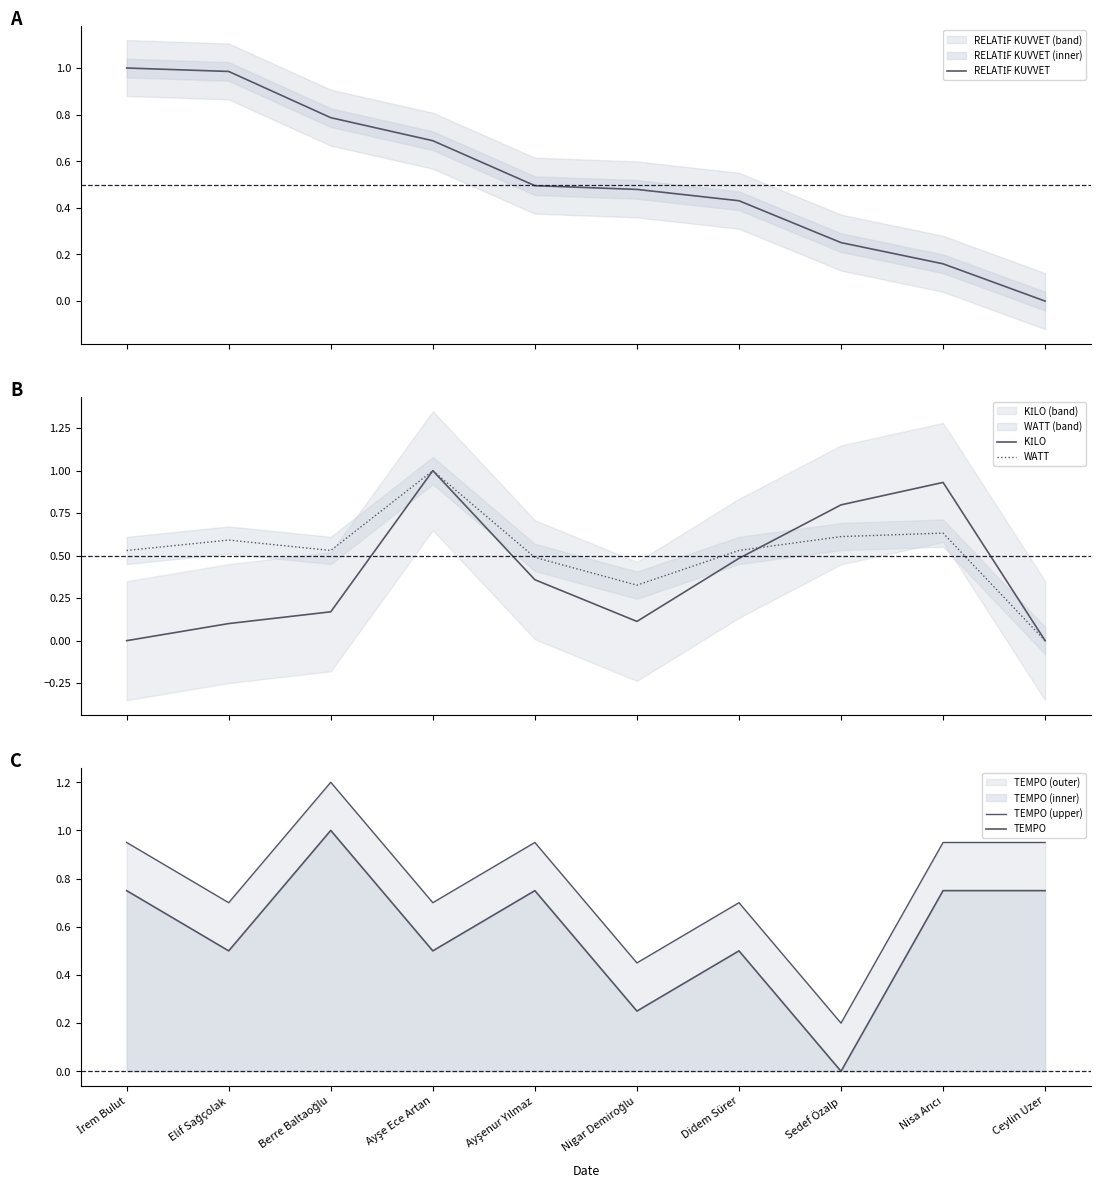

What is the average value of the RELATİF KUVVET series?

0.5